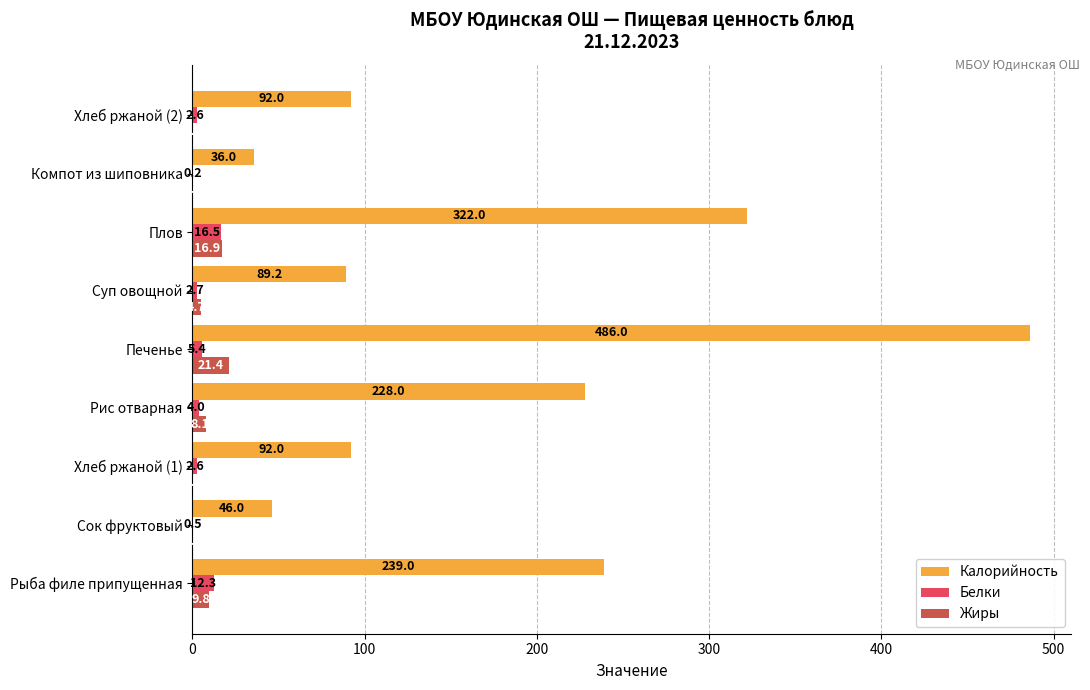

What is the sum of the Белки values at Плов and Сок фруктовый?

17.0